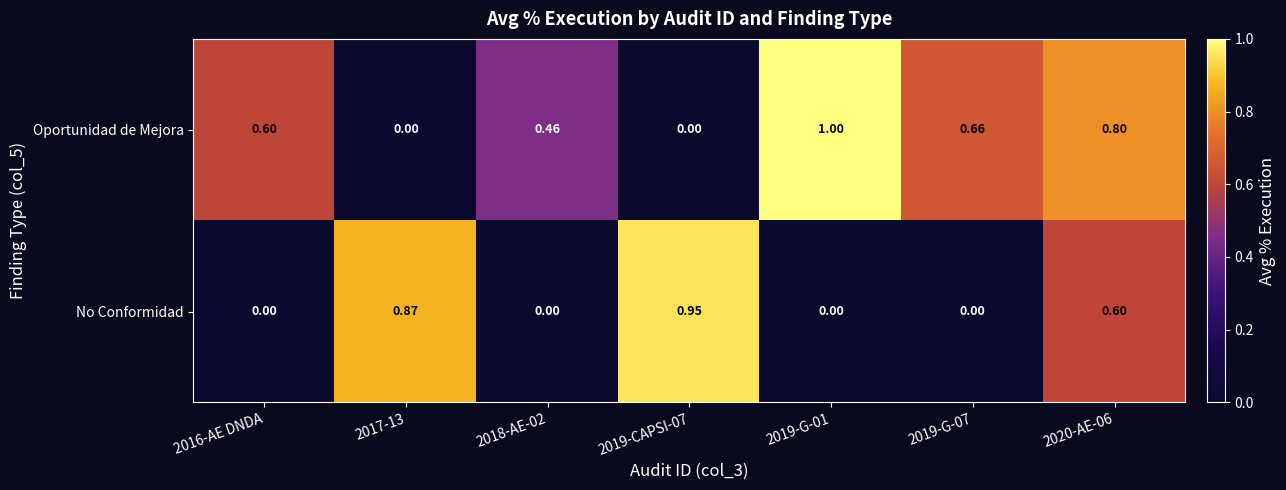

Rank the series at 2019-CAPSI-07 from highest to lowest value.

No Conformidad, Oportunidad de Mejora